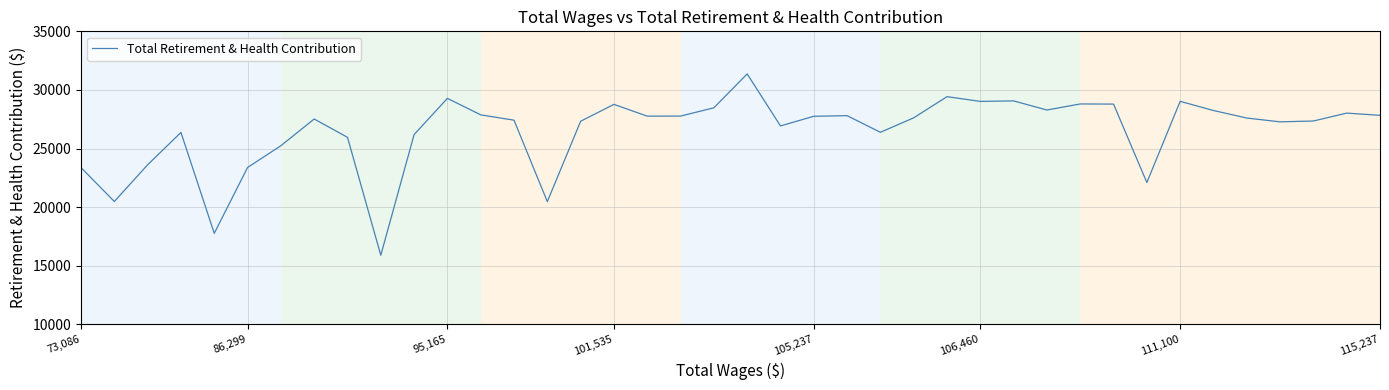

What is the minimum value shown in the chart?

15894